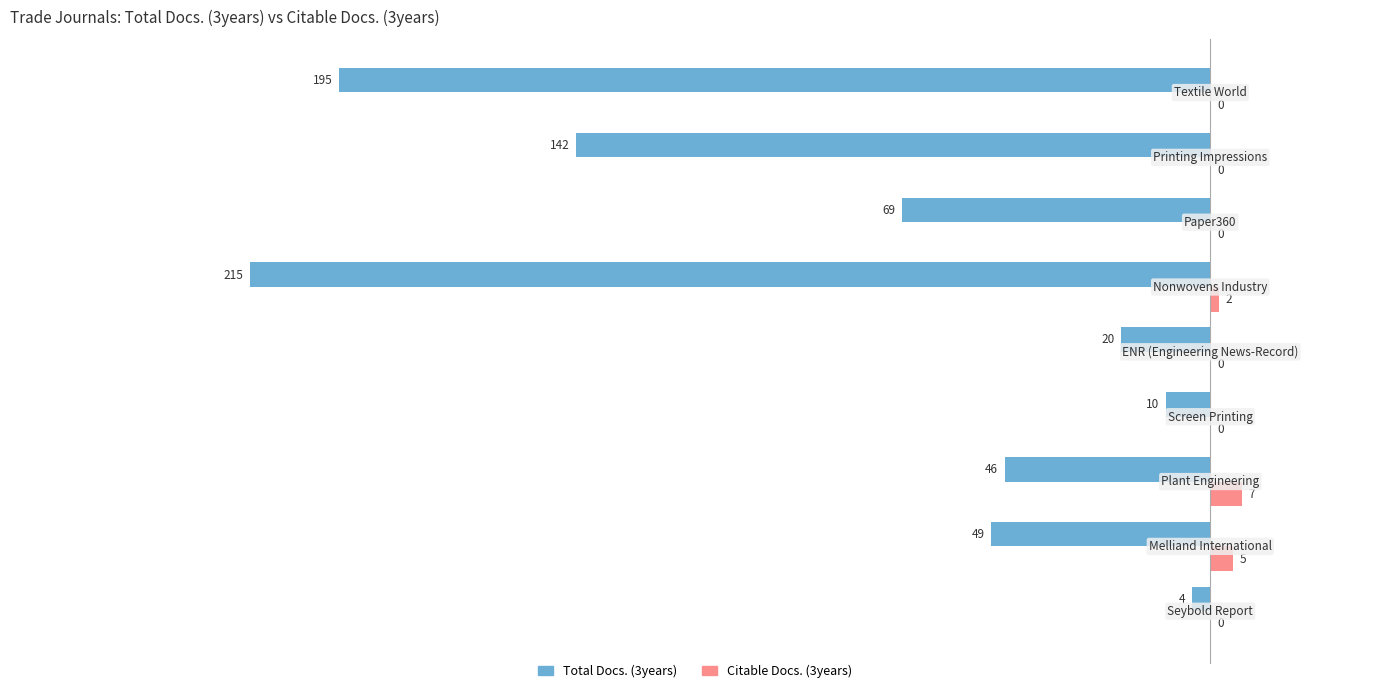

What is the sum of all Total Docs. (3years) values?

-750